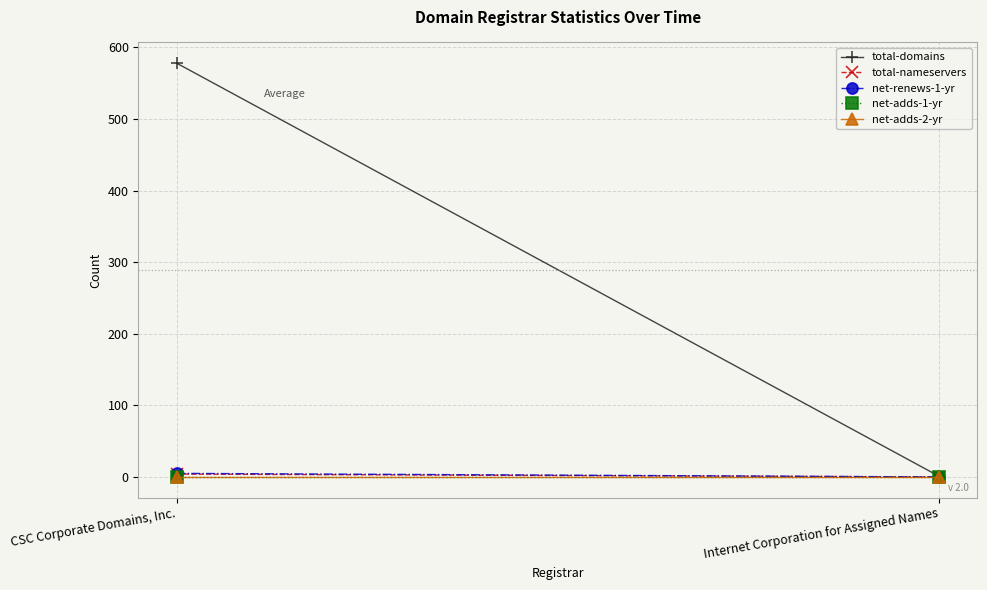

List the series in order of their peak value, highest first.

total-domains, net-renews-1-yr, total-nameservers, net-adds-1-yr, net-adds-2-yr